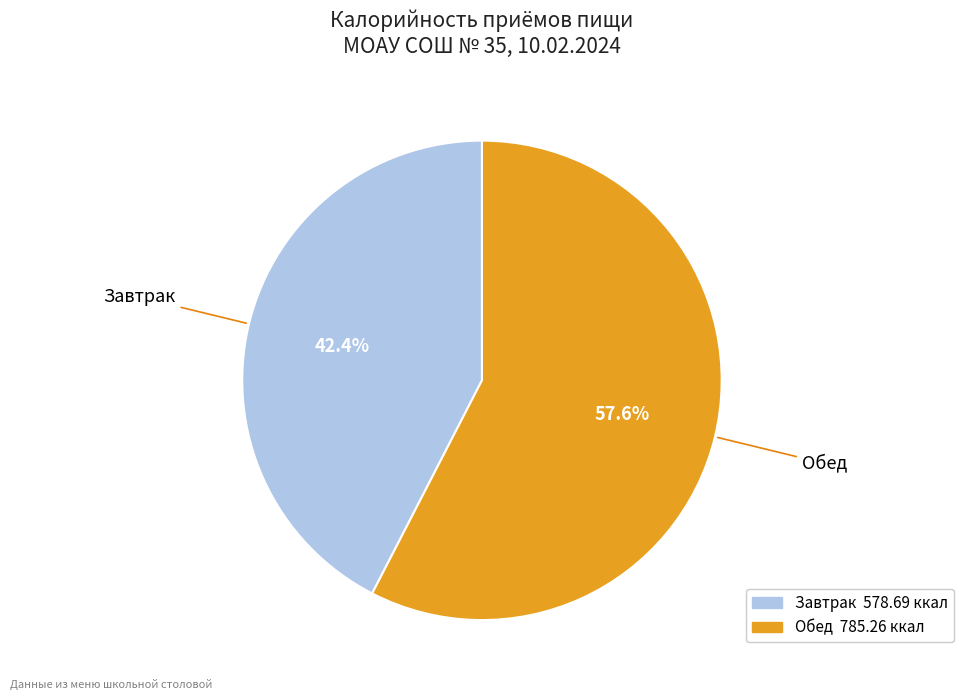

Which category has the smallest portion of the pie?

Завтрак